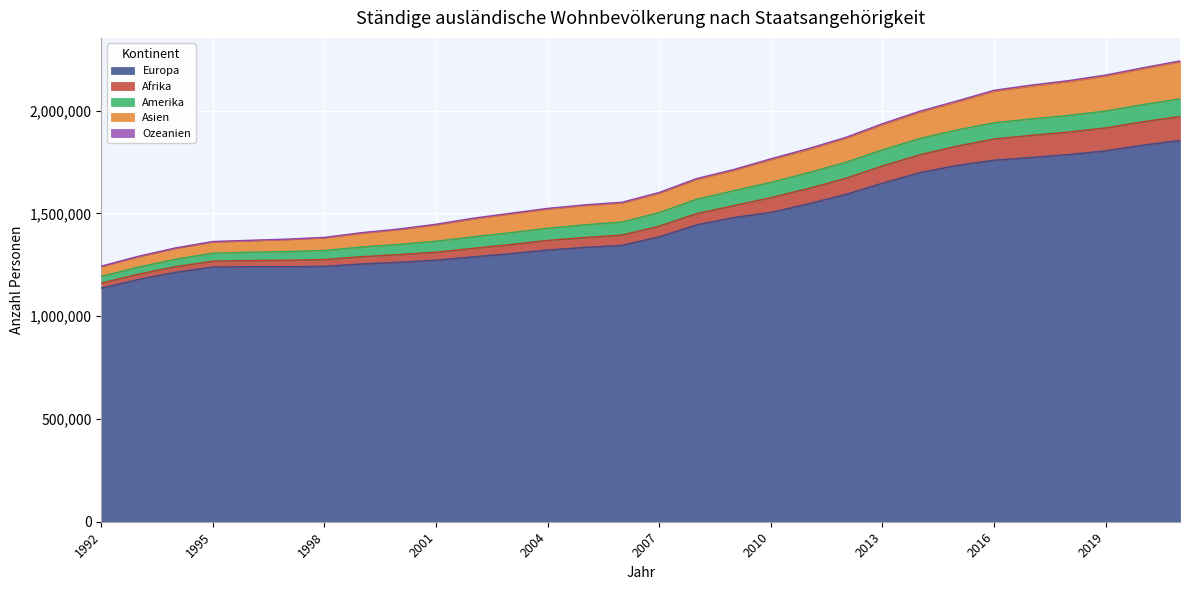

What value does the Europa series have at 2013?

1646825